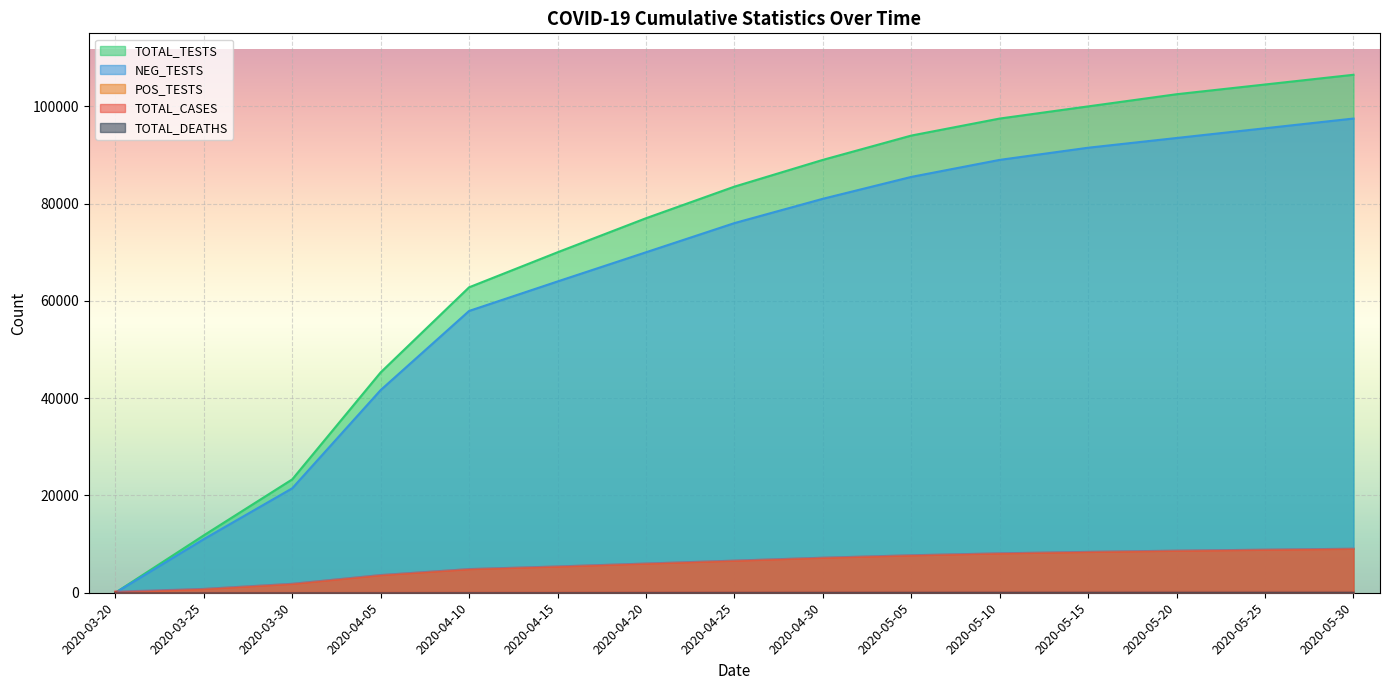

What position from the left is 2020-04-30?

9